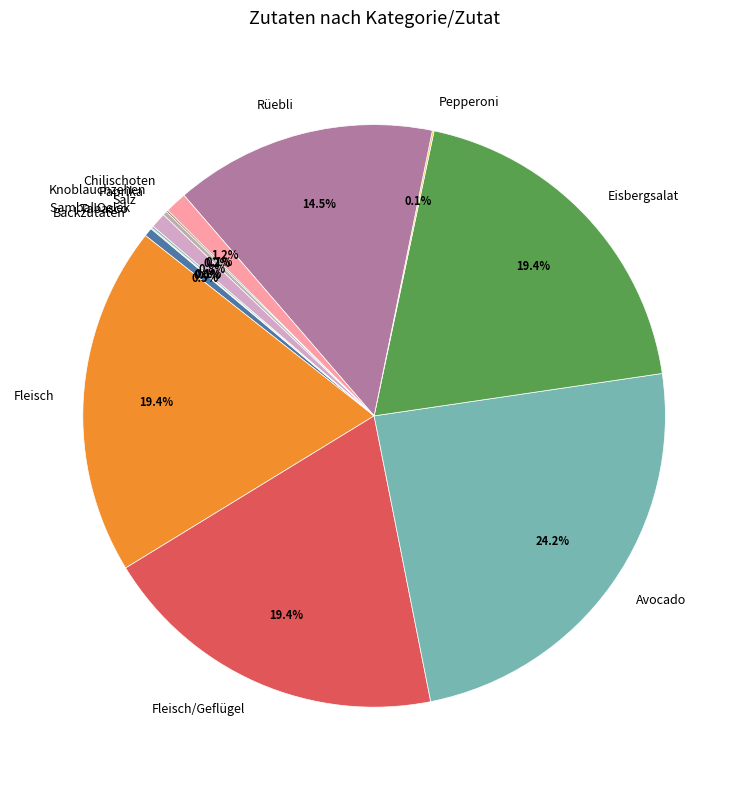

Which slice is the largest?

Avocado